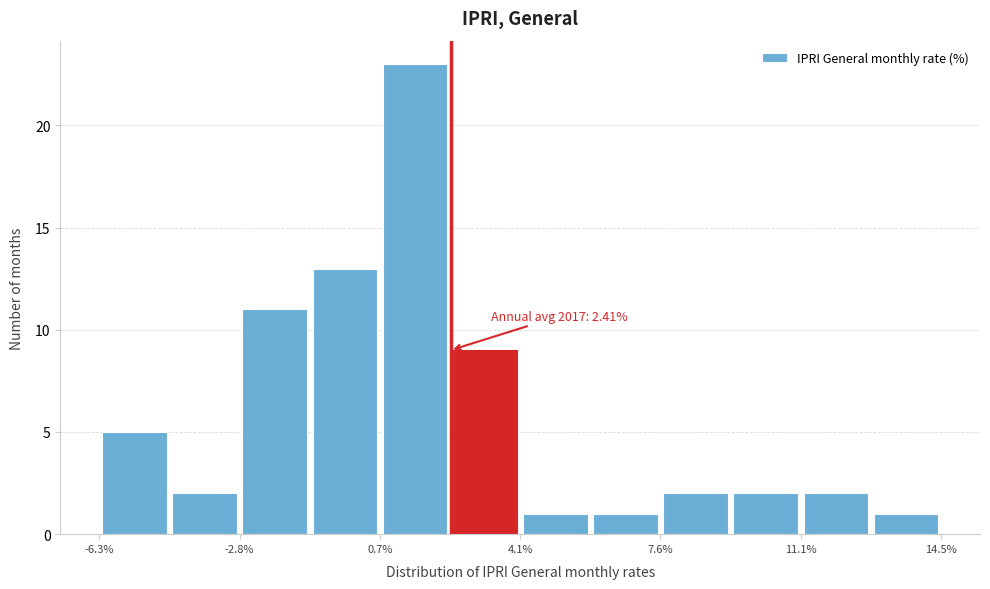

Read against the x-axis, roughly where is the centre of the tallest bar?

1.5